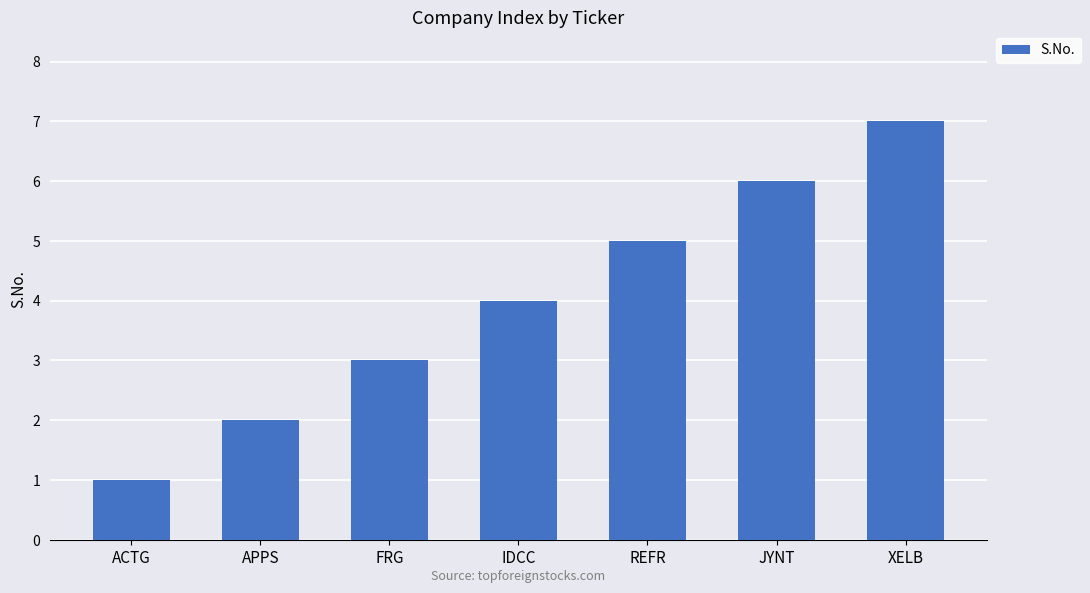

What is the label of the 4th bar from the left?

IDCC